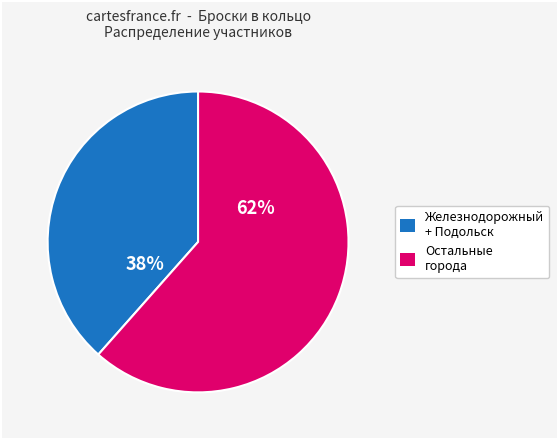

Is there a majority slice in this chart?

Yes